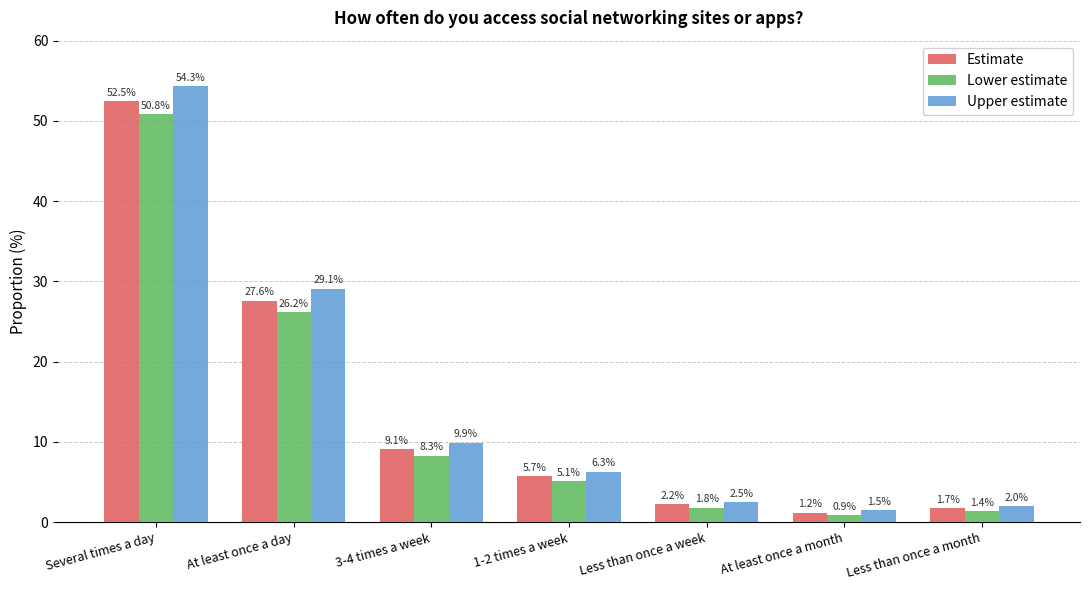

Reading right to left, what are all the values shown in this chart?

Estimate: Less than once a month=1.7	At least once a month=1.2	Less than once a week=2.2	1-2 times a week=5.7	3-4 times a week=9.1	At least once a day=27.6	Several times a day=52.5
Lower estimate: Less than once a month=1.4	At least once a month=0.9	Less than once a week=1.8	1-2 times a week=5.1	3-4 times a week=8.3	At least once a day=26.2	Several times a day=50.8
Upper estimate: Less than once a month=2.0	At least once a month=1.5	Less than once a week=2.5	1-2 times a week=6.3	3-4 times a week=9.9	At least once a day=29.1	Several times a day=54.3